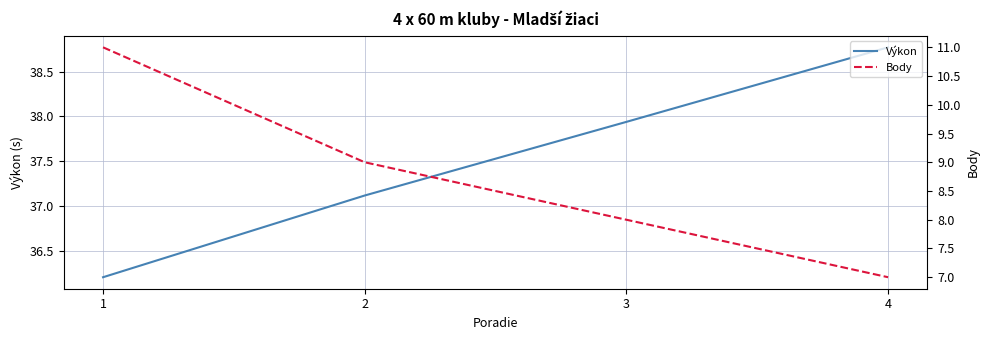

Which series changed the most between 3 and 4?

Body